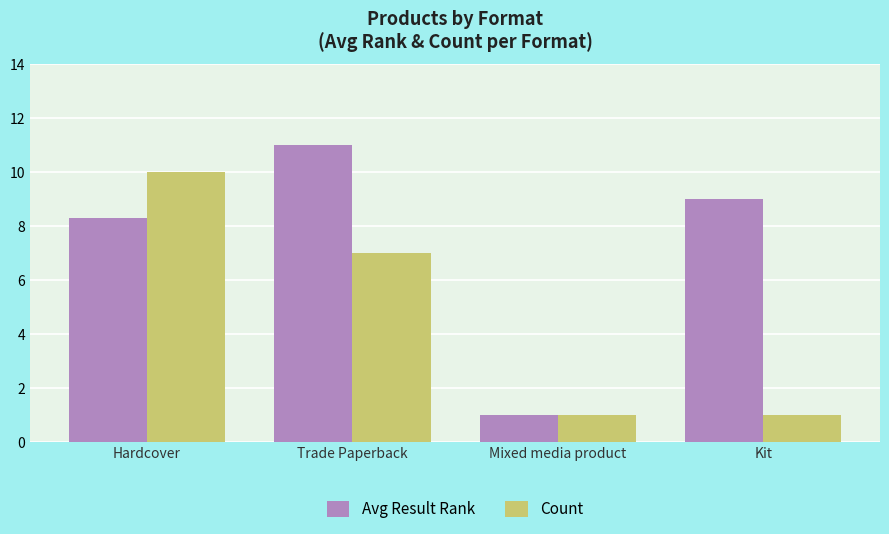

Rank the series by their maximum value, from highest to lowest.

Avg Result Rank, Count